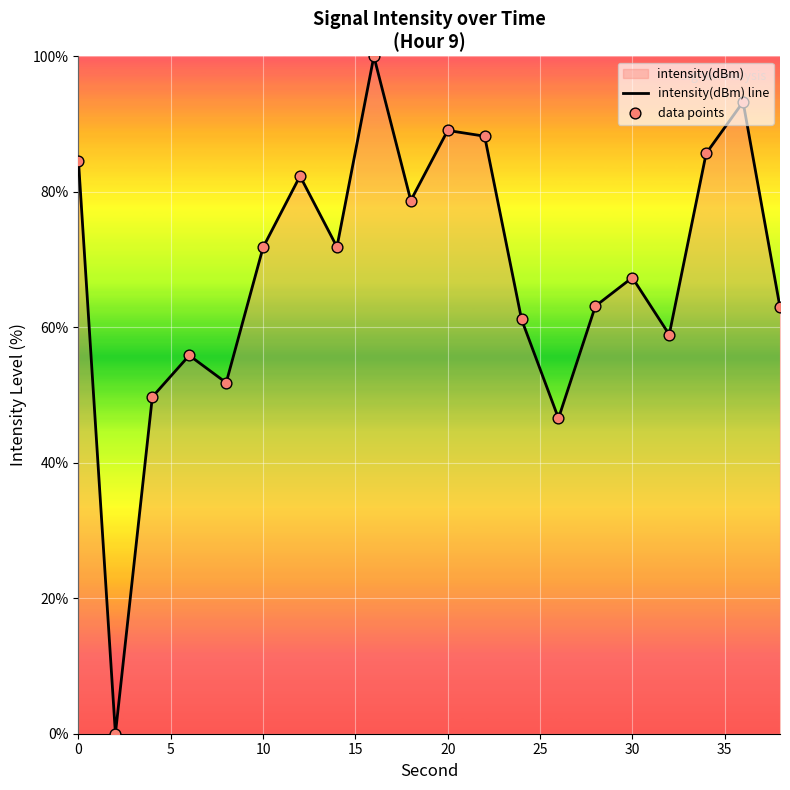

Which series has the largest total across all categories?

intensity(dBm) line